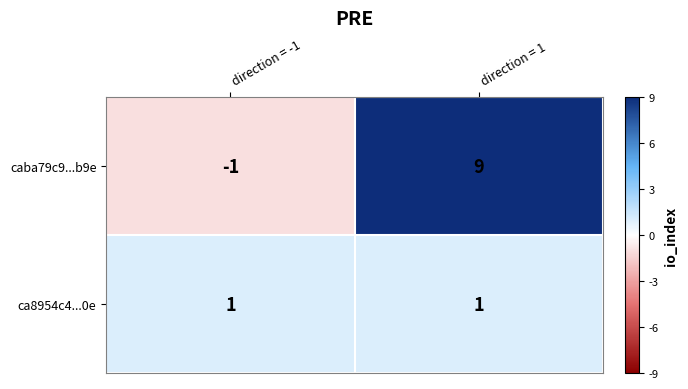

The value of caba79c9...b9e at direction = -1 is -1. True or false?

True